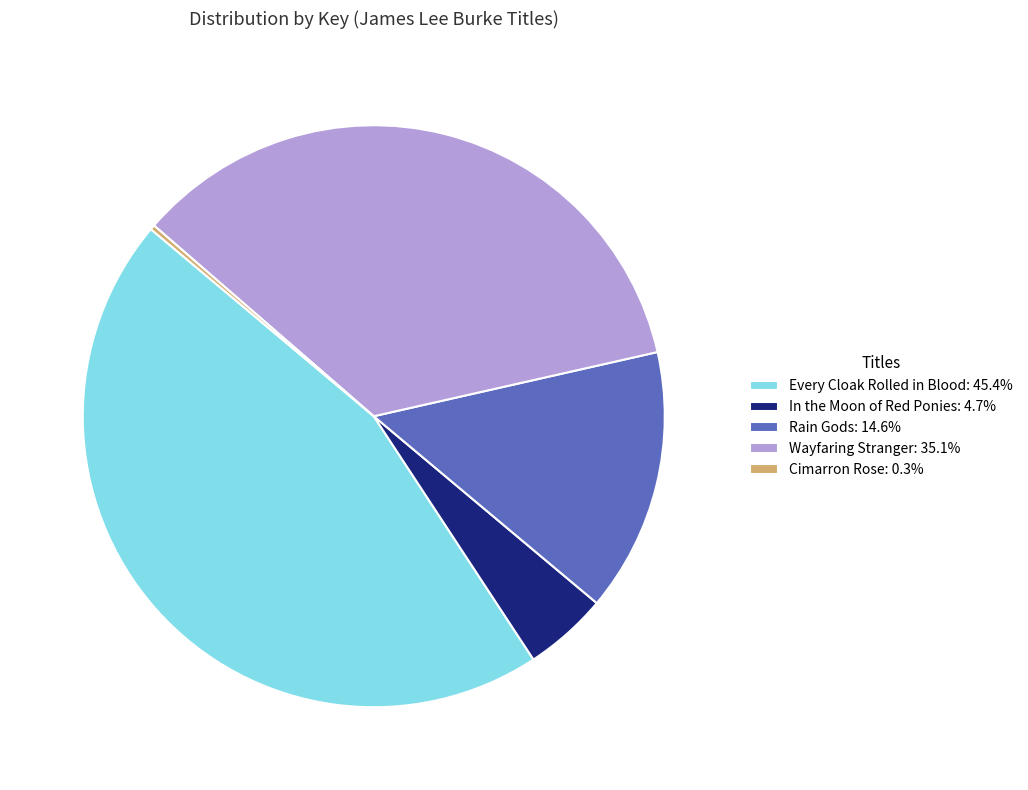

Approximately how many times larger is the value at In the Moon of Red Ponies: 4.7% compared to Rain Gods: 14.6%?

0.3